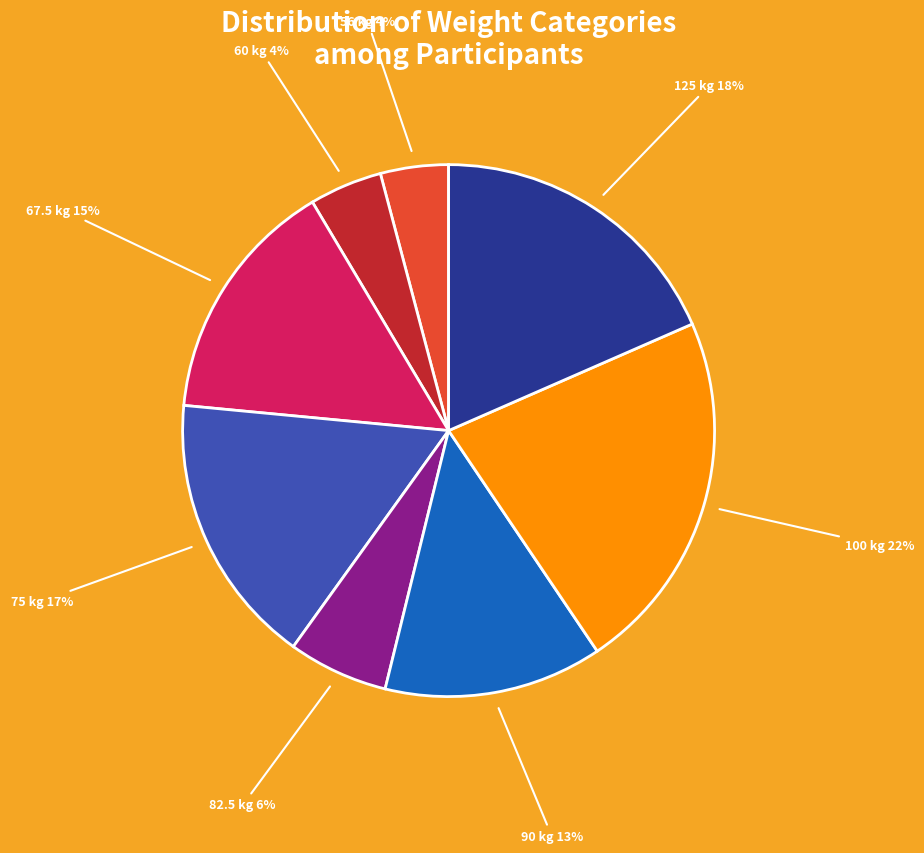

Is it true that 56 kg is 4% of the pie?

True